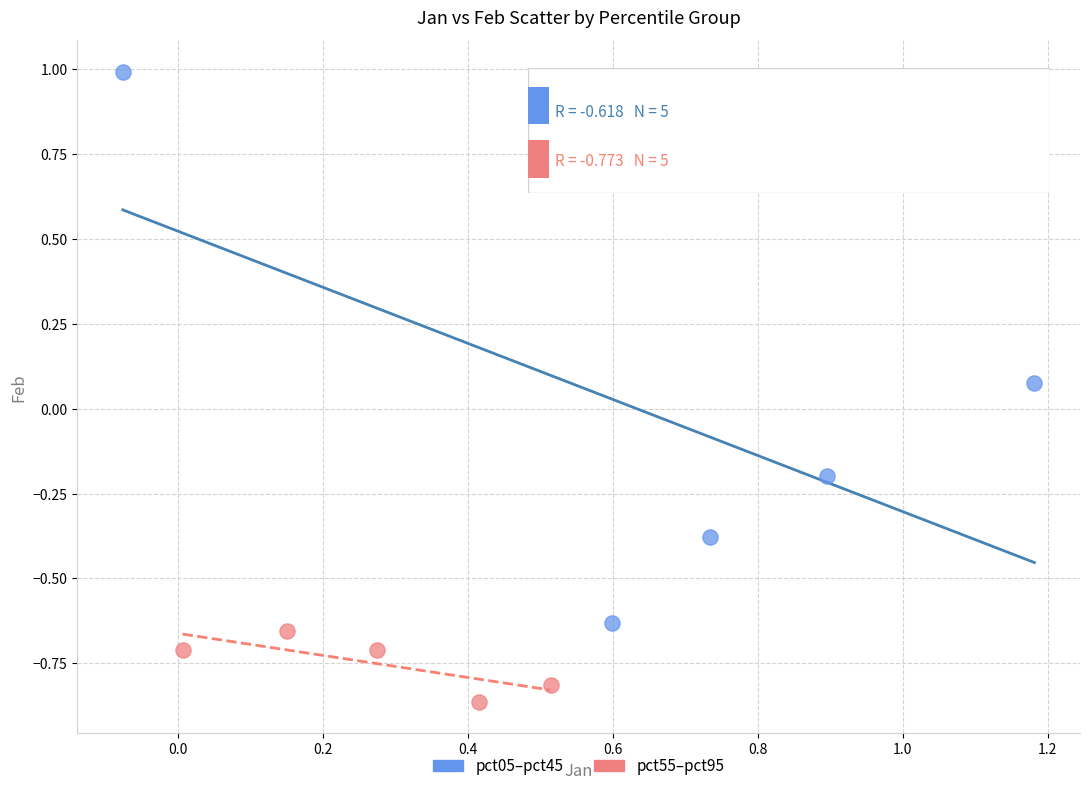

Which series has the largest Y range (max minus min)?

pct05–pct45